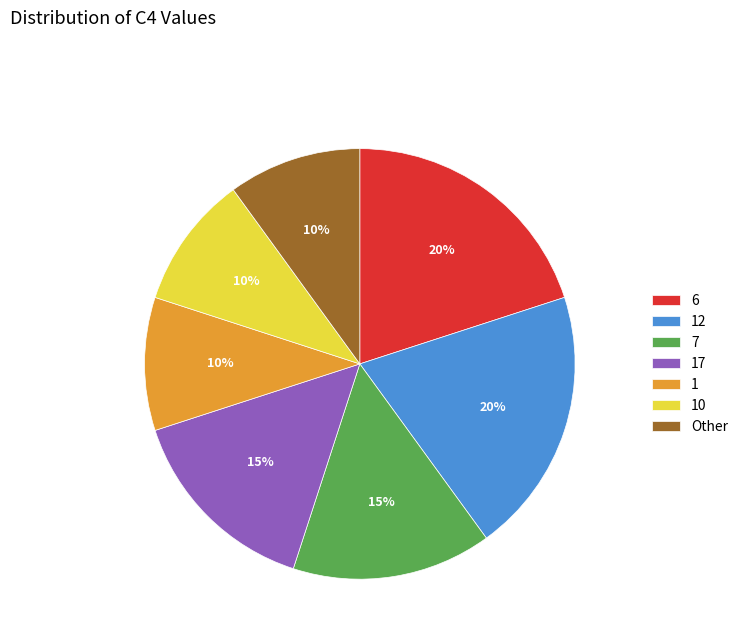

Approximately how many times larger is the value at 7 compared to 6?

0.8